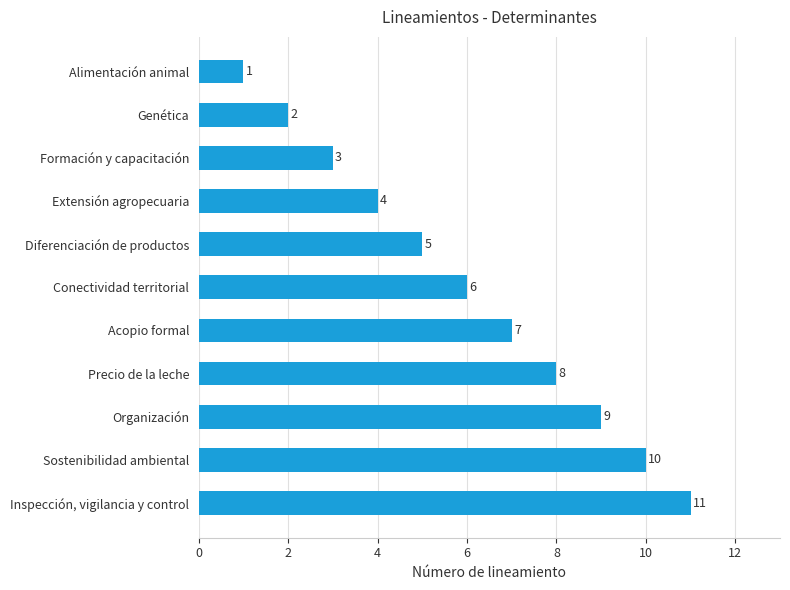

The value at Acopio formal is 11. True or false?

False